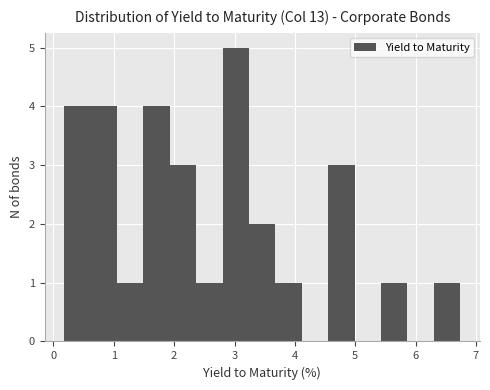

Reading left to right, transcribe this chart: for each bar, give the range it covers on the x-axis and its height. Neither the bar edges nor the heights are printed on the chart, so give them approximately, as read against the axes.

0.2 to 0.6: 4
0.6 to 1.1: 4
1.1 to 1.5: 1
1.5 to 1.9: 4
1.9 to 2.4: 3
2.4 to 2.8: 1
2.8 to 3.2: 5
3.2 to 3.7: 2
3.7 to 4.1: 1
4.1 to 4.6: 0
4.6 to 5.0: 3
5.0 to 5.4: 0
5.4 to 5.9: 1
5.9 to 6.3: 0
6.3 to 6.7: 1